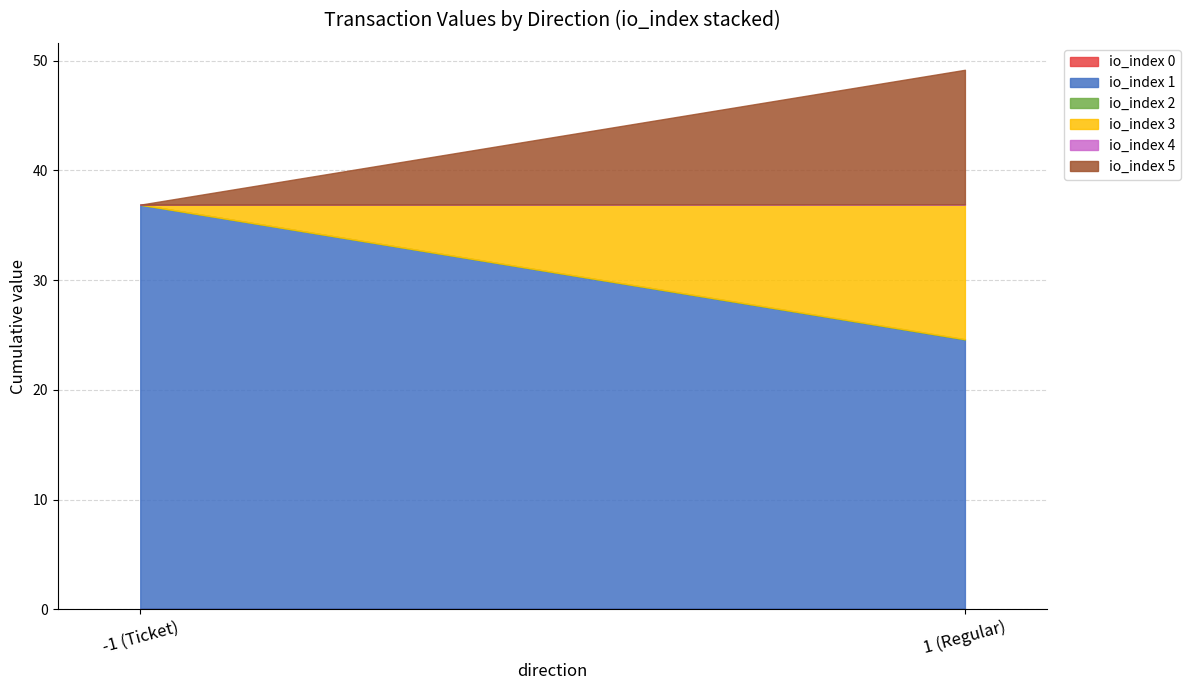

At which label does value reach its minimum?

-1